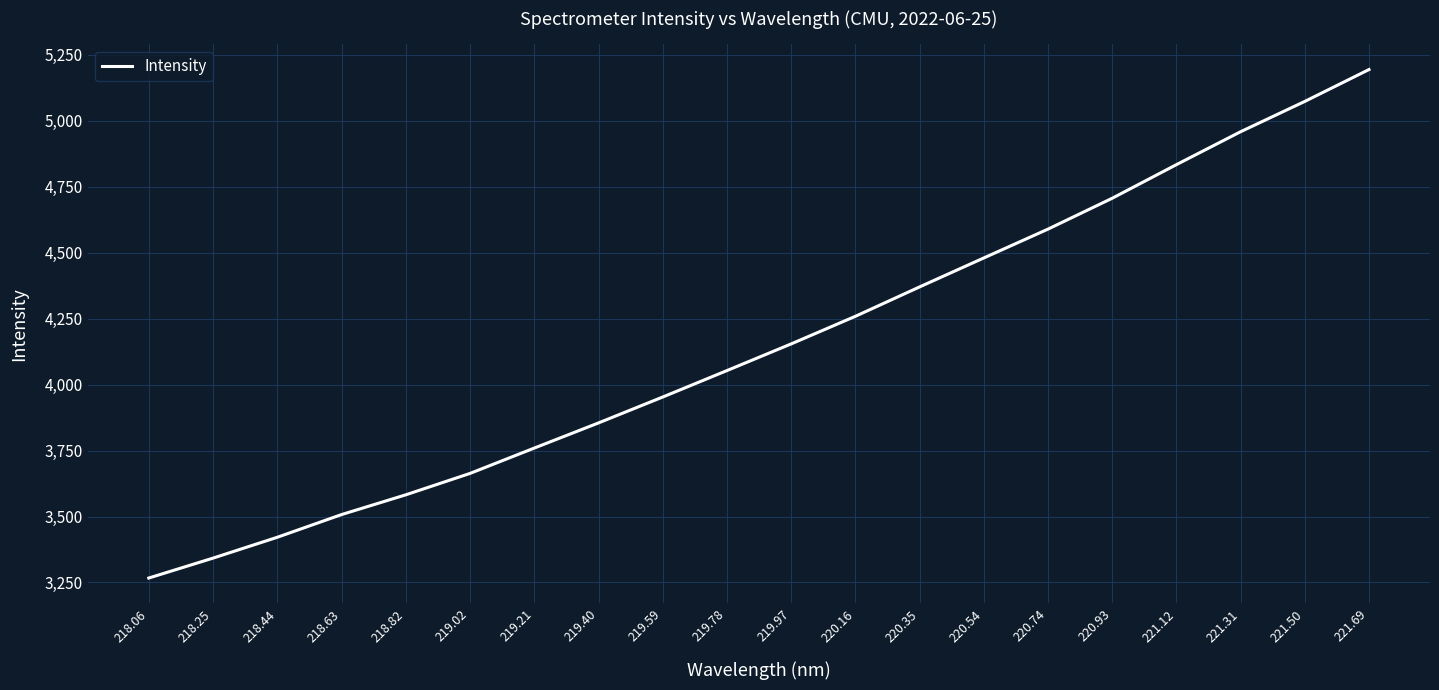

What is the sum of all values?

83027.7